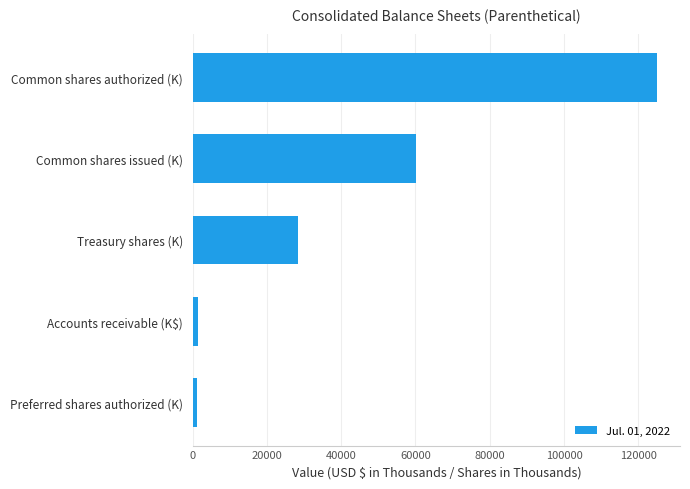

True or false: the data shows 22676.4 at Common shares issued (K).

False